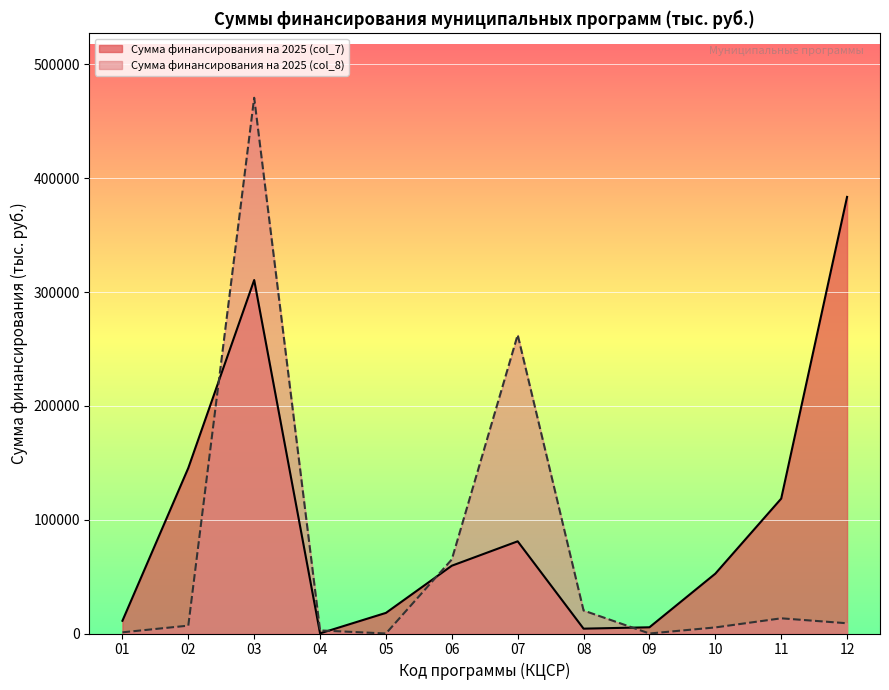

How many data points does each series have?

12